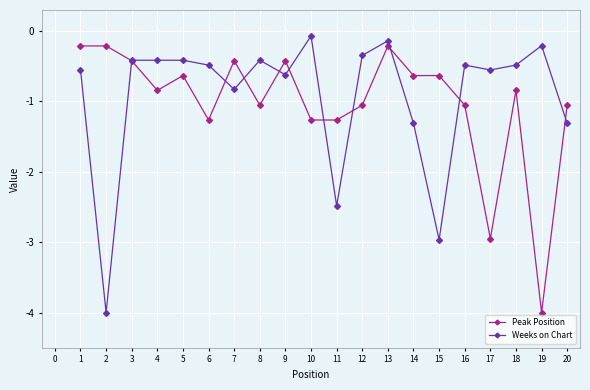

True or false: Peak Position has more than 0 interior local peaks.

True